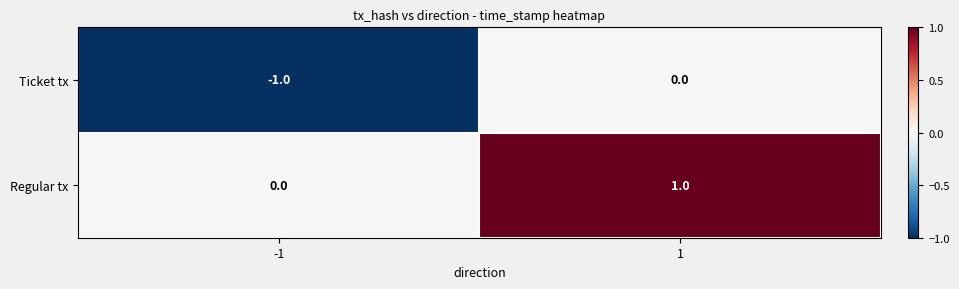

Reading left to right, transcribe all the data shown in this chart.

Ticket tx: -1	0
Regular tx: 0	1